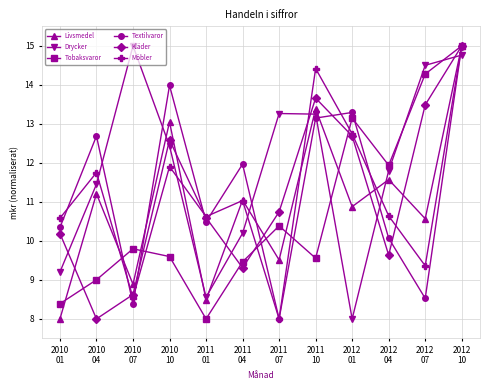

What is the greatest value displayed?

15.0